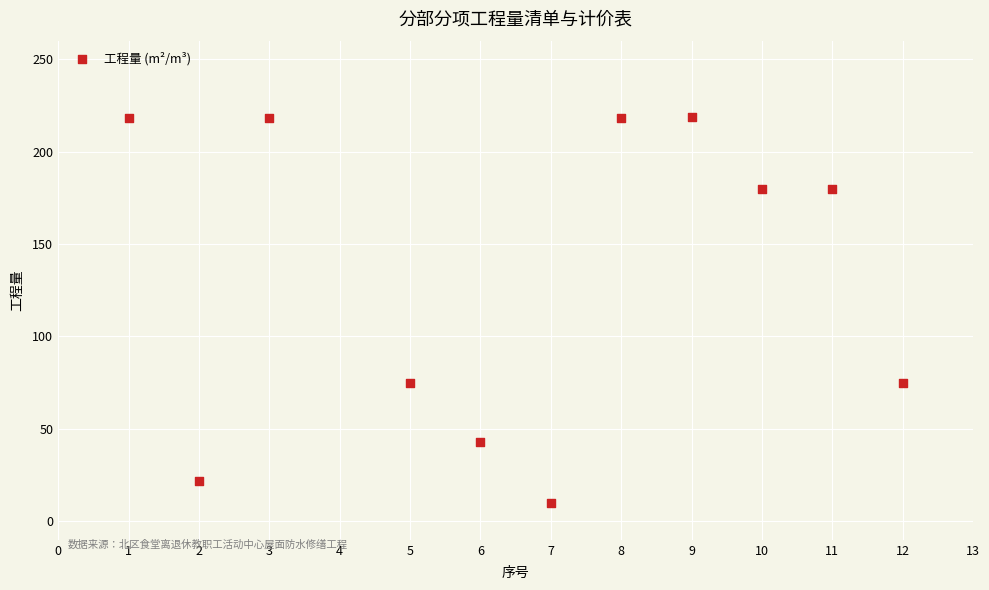

What is the range of Y values (max minus min)?

208.8